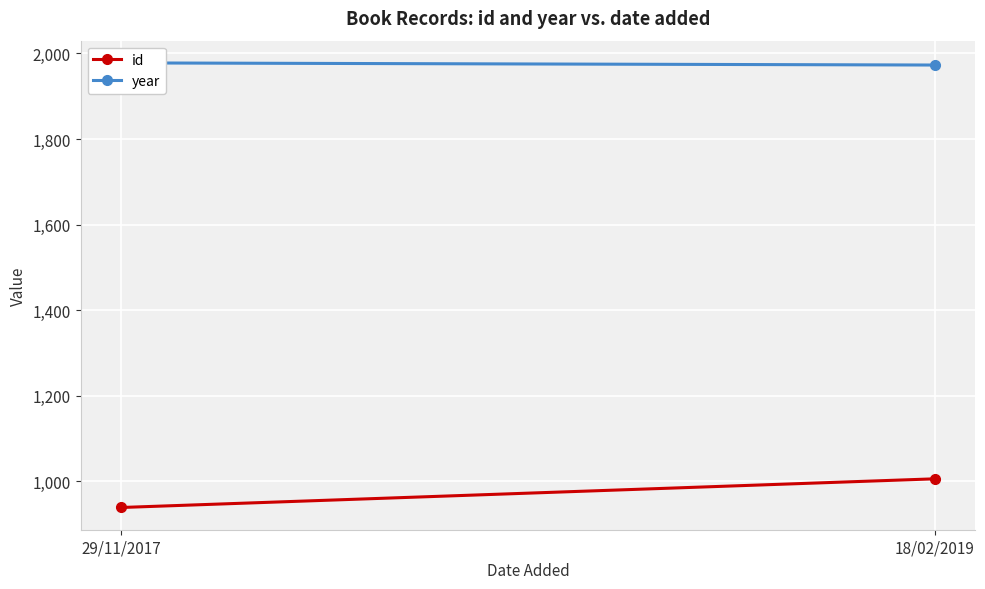

At which category is the sum across all series the highest?

18/02/2019